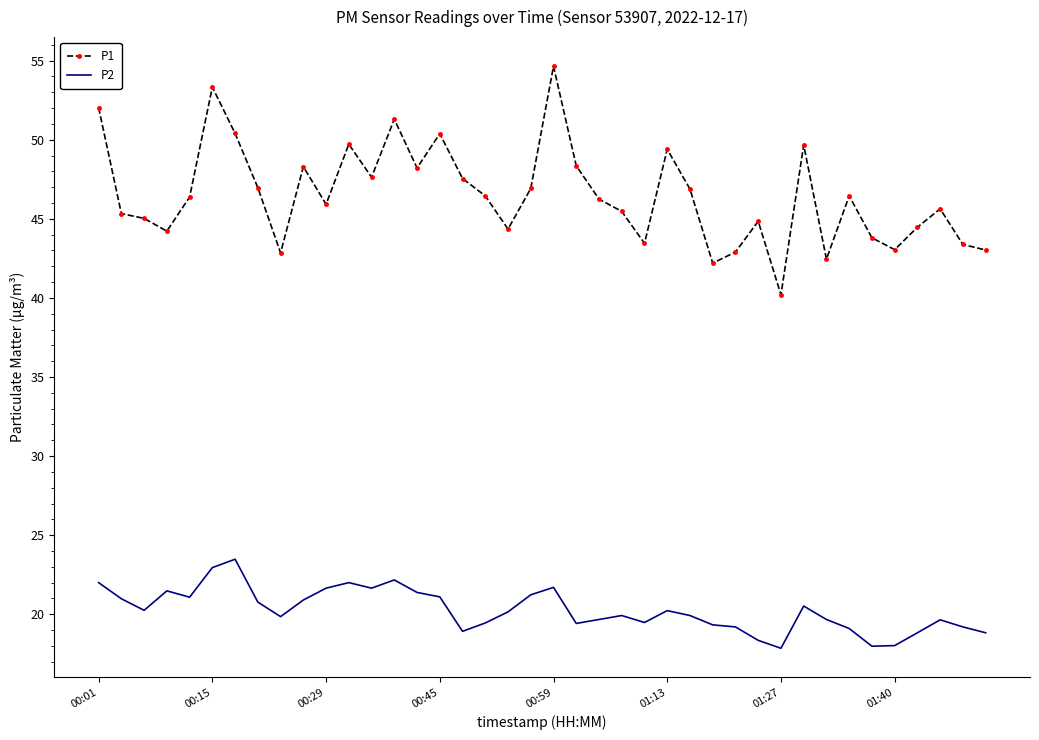

What is the lowest value of the P2 series?

17.9